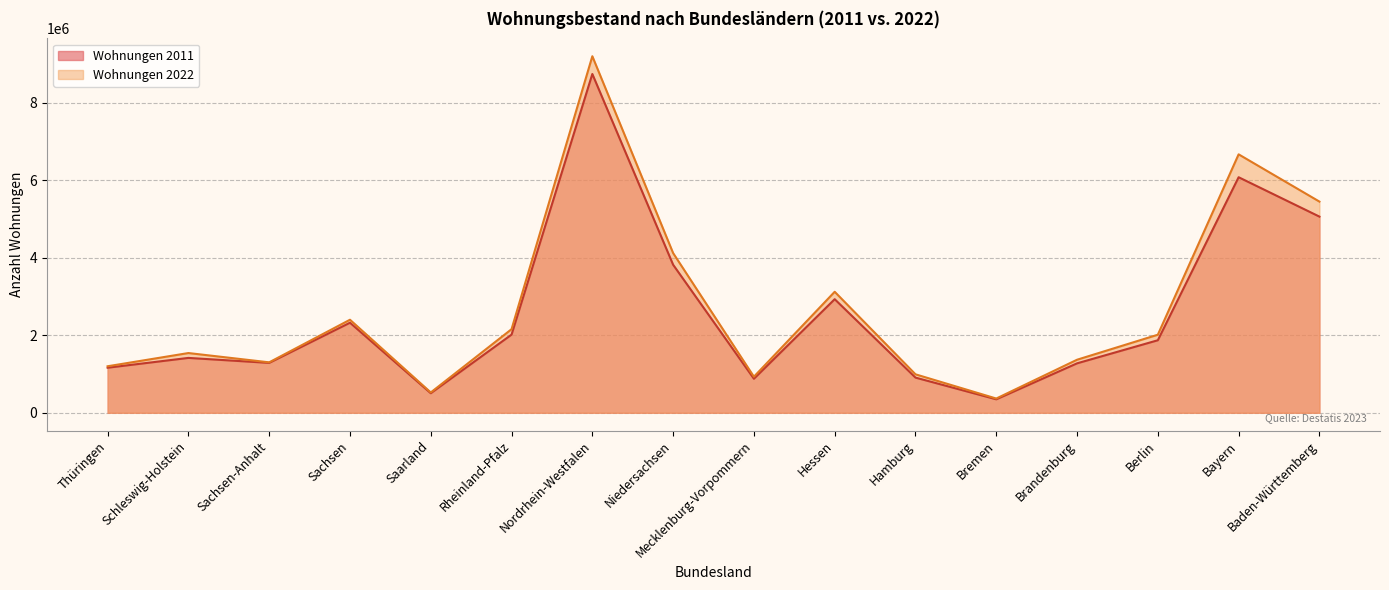

Rank the series at Bayern from lowest to highest value.

Wohnungen 2011, Wohnungen 2022